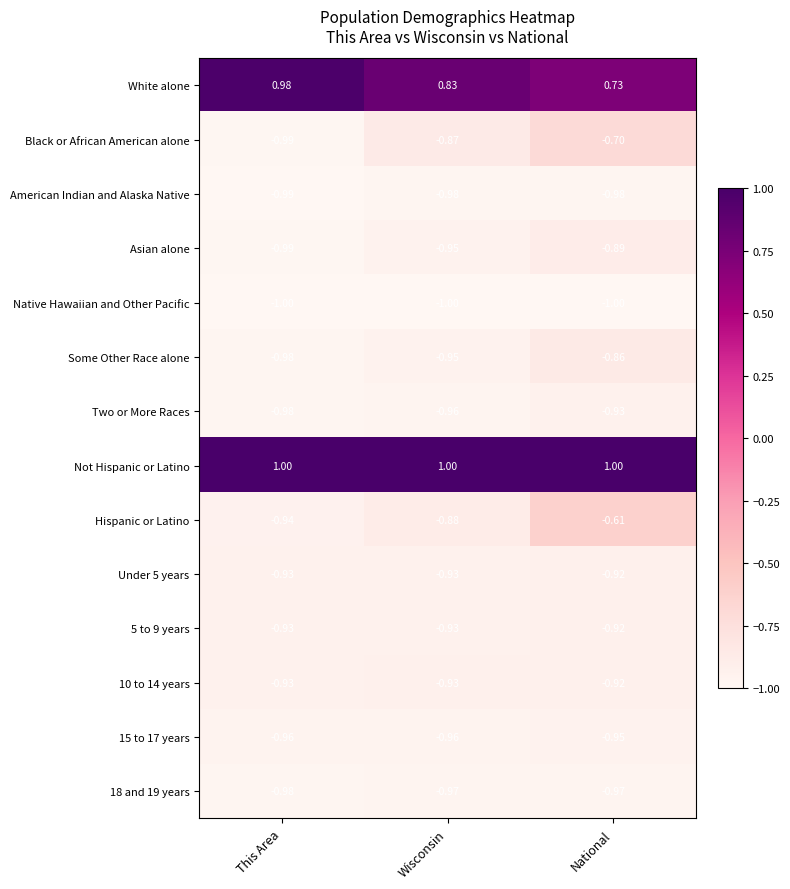

How many distinct data groups are displayed?

14